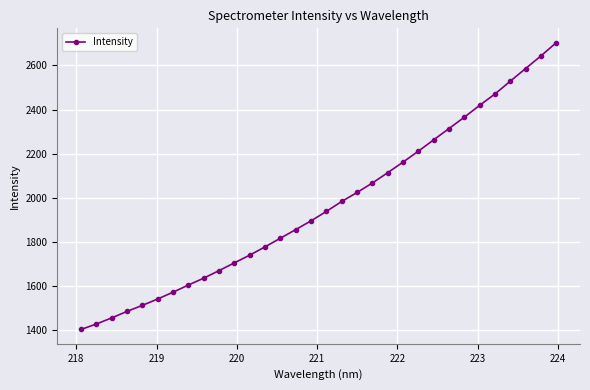

What is the average value?

1965.0